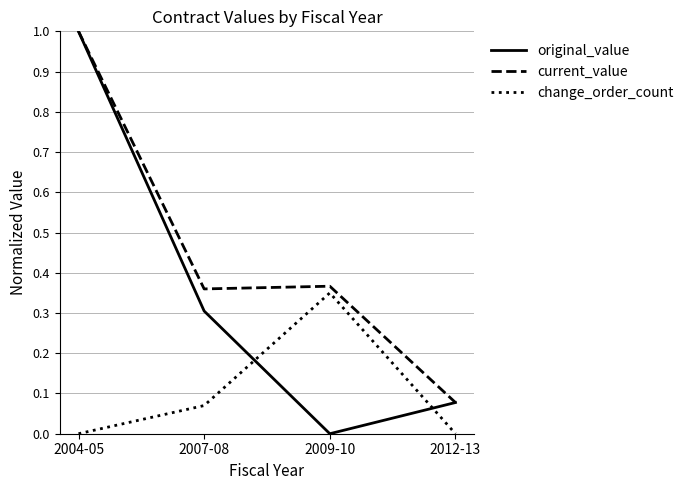

How many times do change_order_count and original_value cross each other?

2